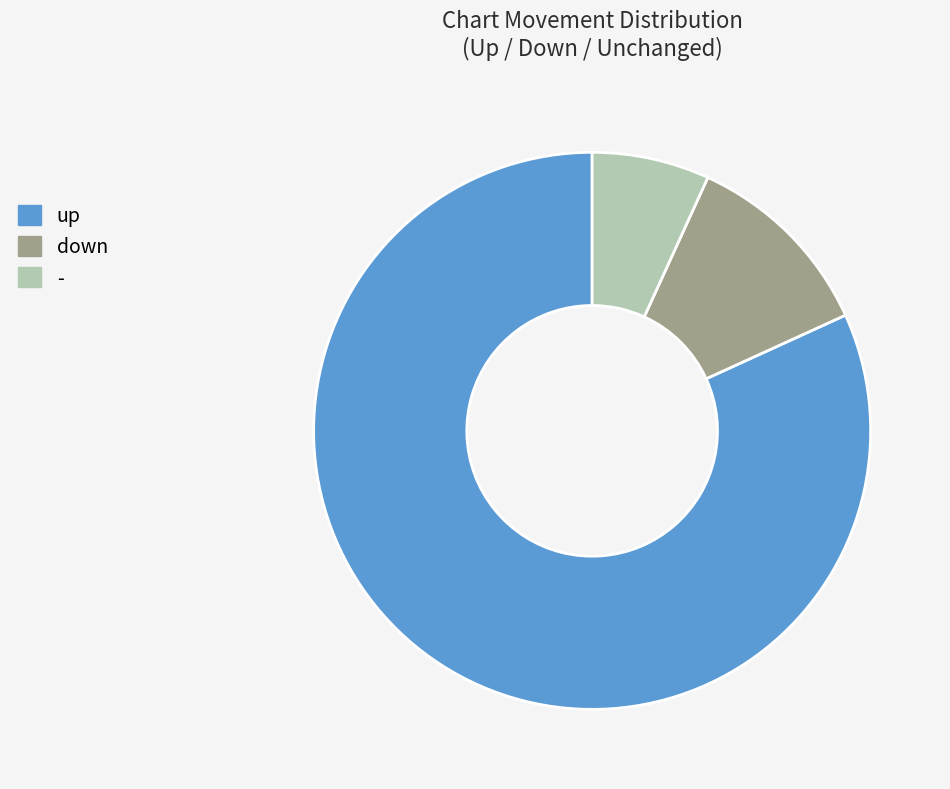

Between up and down, which is larger?

up